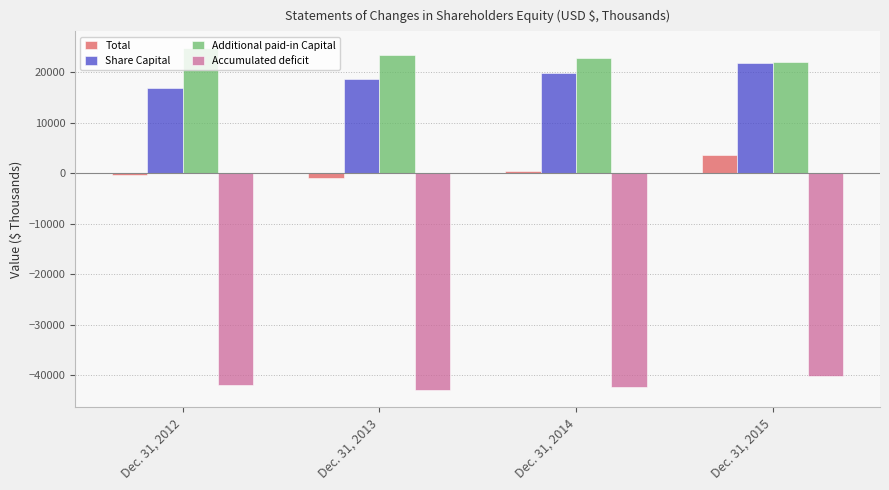

Reading right to left, what are all the values shown in this chart?

Total: Dec. 31, 2015=3699	Dec. 31, 2014=387	Dec. 31, 2013=-872	Dec. 31, 2012=-274
Share Capital: Dec. 31, 2015=21837	Dec. 31, 2014=19775	Dec. 31, 2013=18554	Dec. 31, 2012=16939
Additional paid-in Capital: Dec. 31, 2015=22006	Dec. 31, 2014=22874	Dec. 31, 2013=23494	Dec. 31, 2012=24695
Accumulated deficit: Dec. 31, 2015=-40144	Dec. 31, 2014=-42262	Dec. 31, 2013=-42920	Dec. 31, 2012=-41908